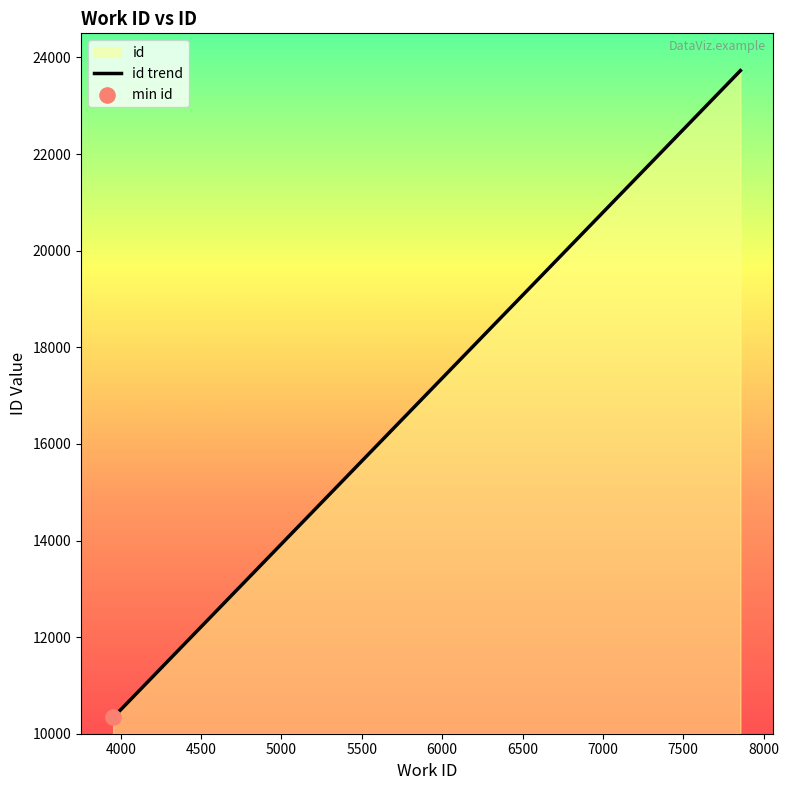

Between 7856 and 7856, which is larger?

7856